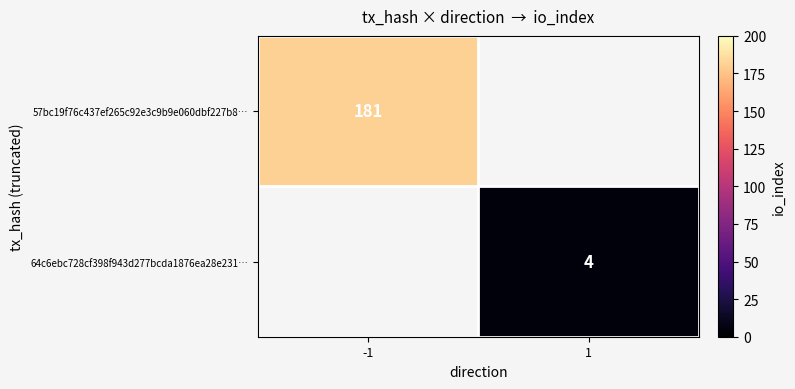

The 64c6ebc728cf398f943d277bcda1876ea28e231… series shows 4 at 1. True or false?

True